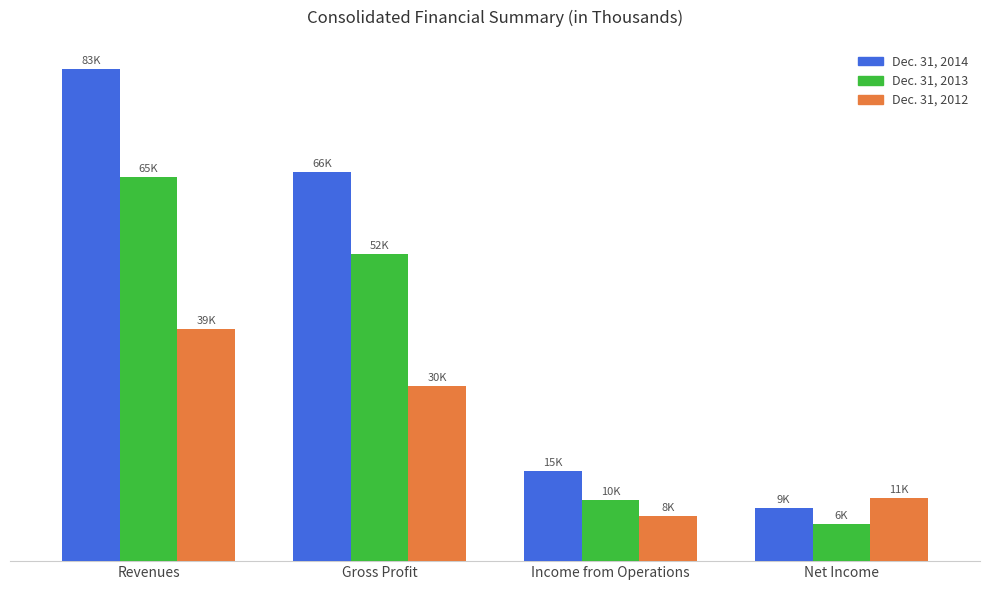

At which label is Dec. 31, 2013 closest to 35508?

Gross Profit